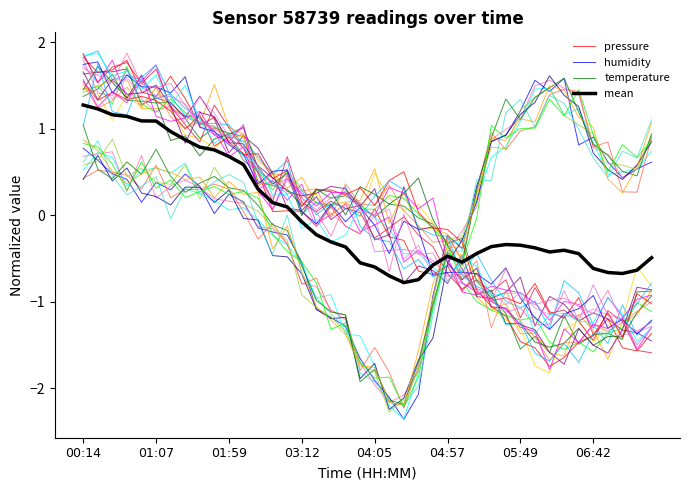

Which series has the largest total across all categories?

temperature